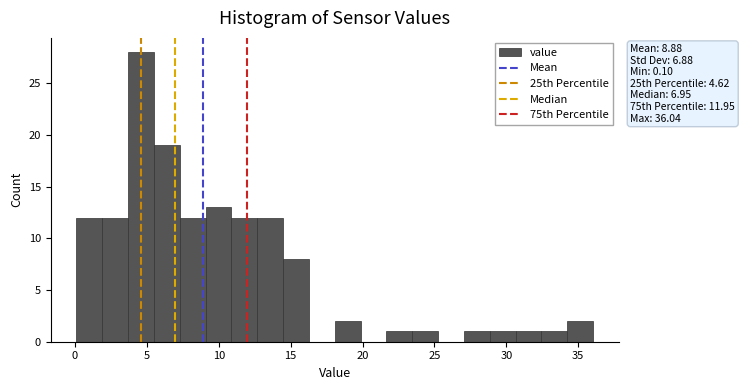

Around what value on the x-axis is the tallest bar? Give the approximate position of its centre, as read against the axis.

4.5